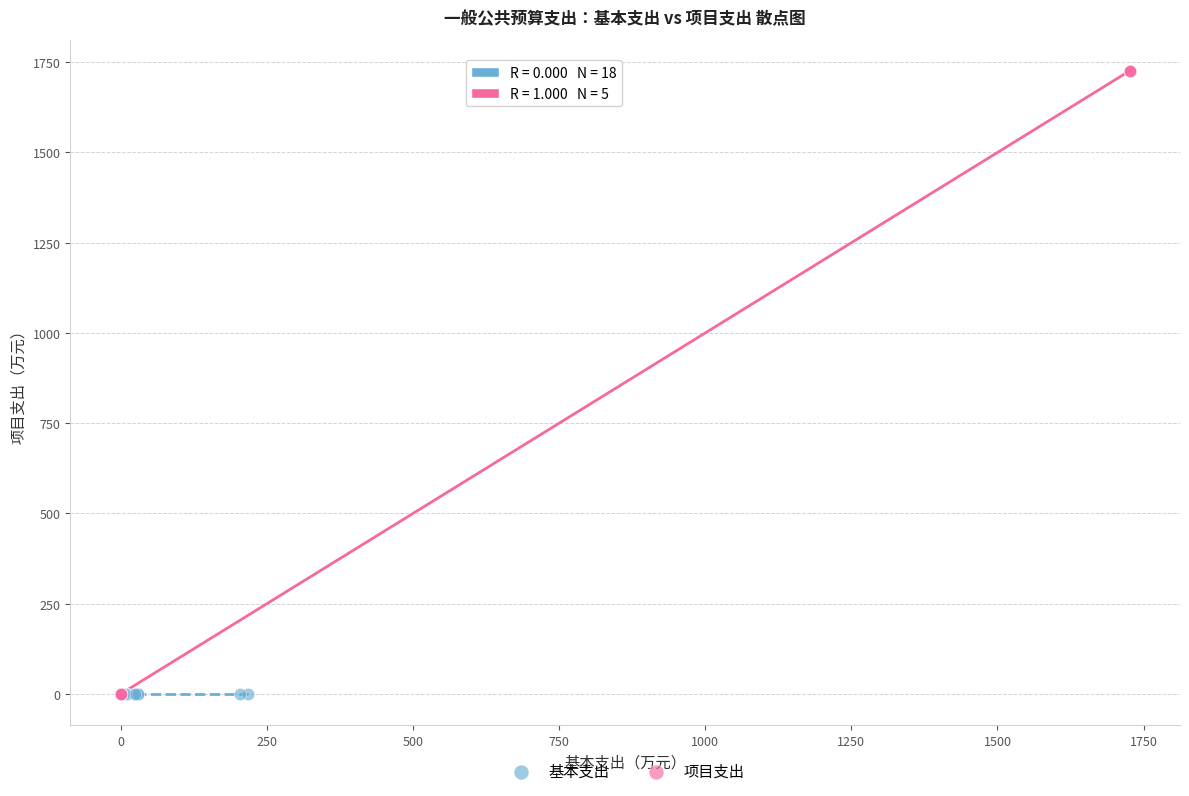

Which series reaches the maximum Y coordinate?

项目支出